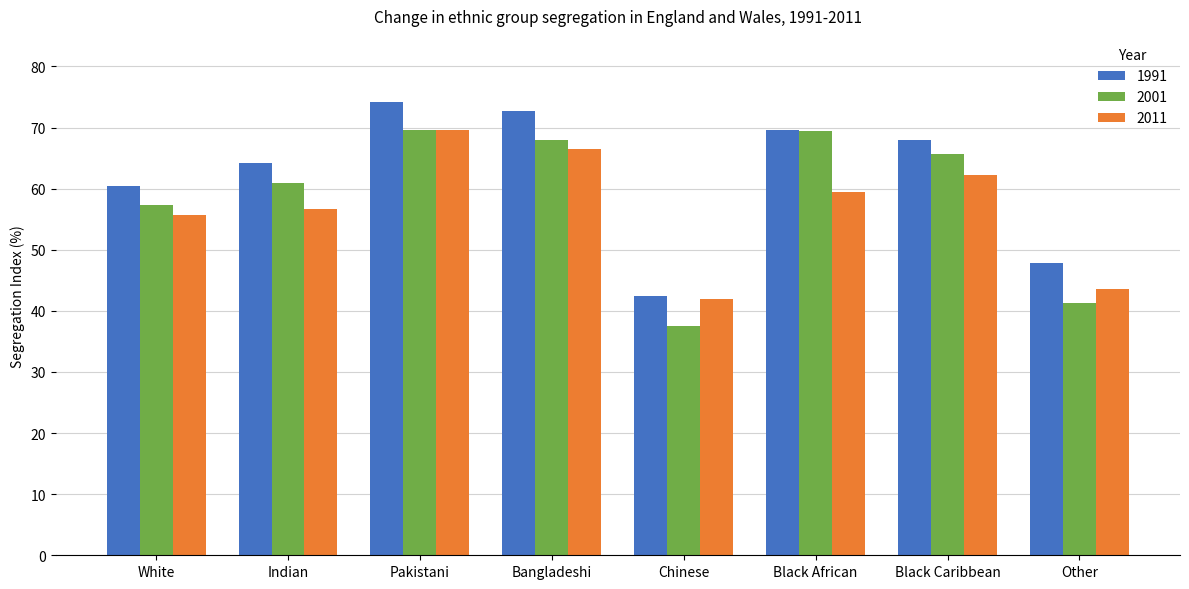

Which series has the largest total across all categories?

1991